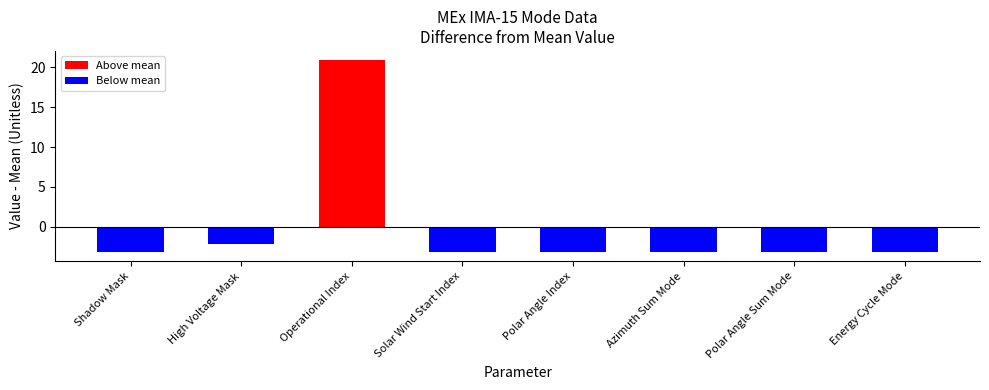

How many categories are shown in the chart?

8